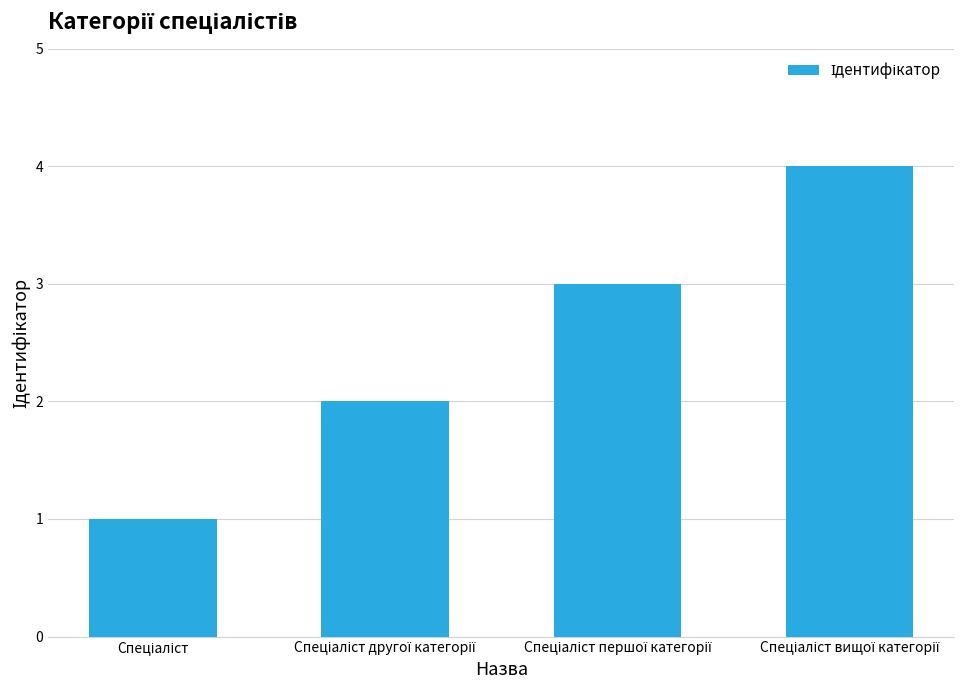

What is the maximum value shown in the chart?

4